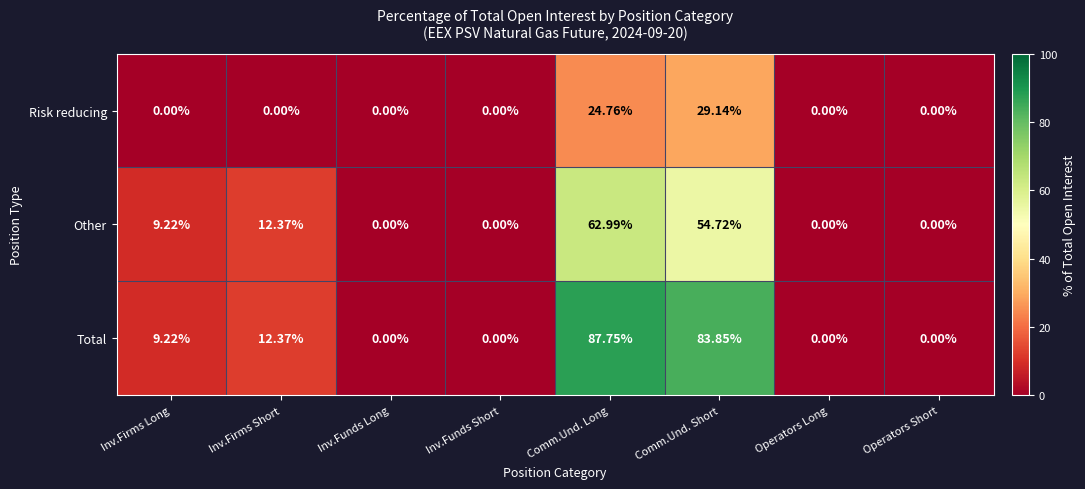

At which category is the sum across all series the highest?

Comm.Und. Long